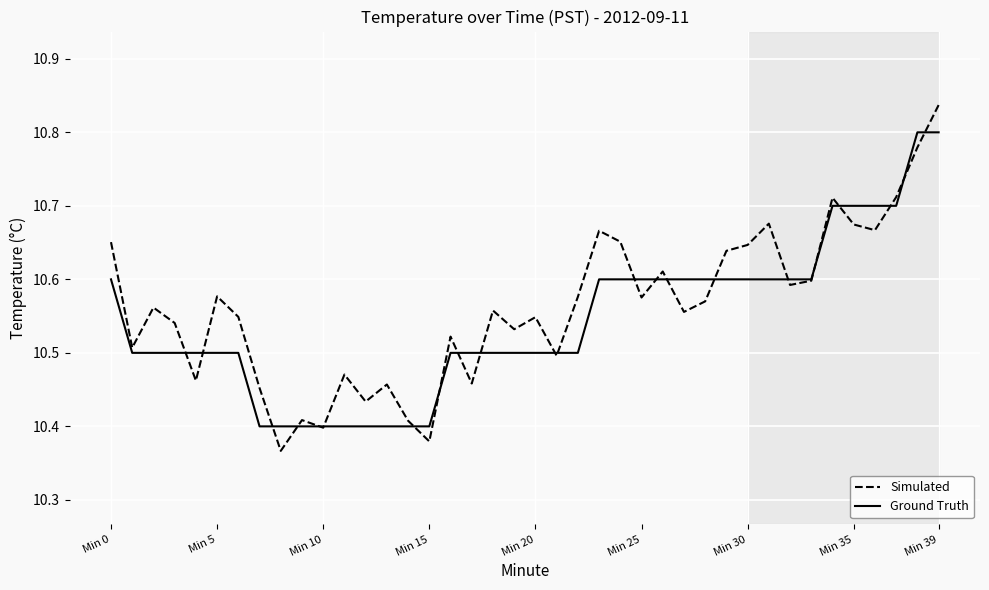

List the series in order of their peak value, lowest first.

Ground Truth, Simulated